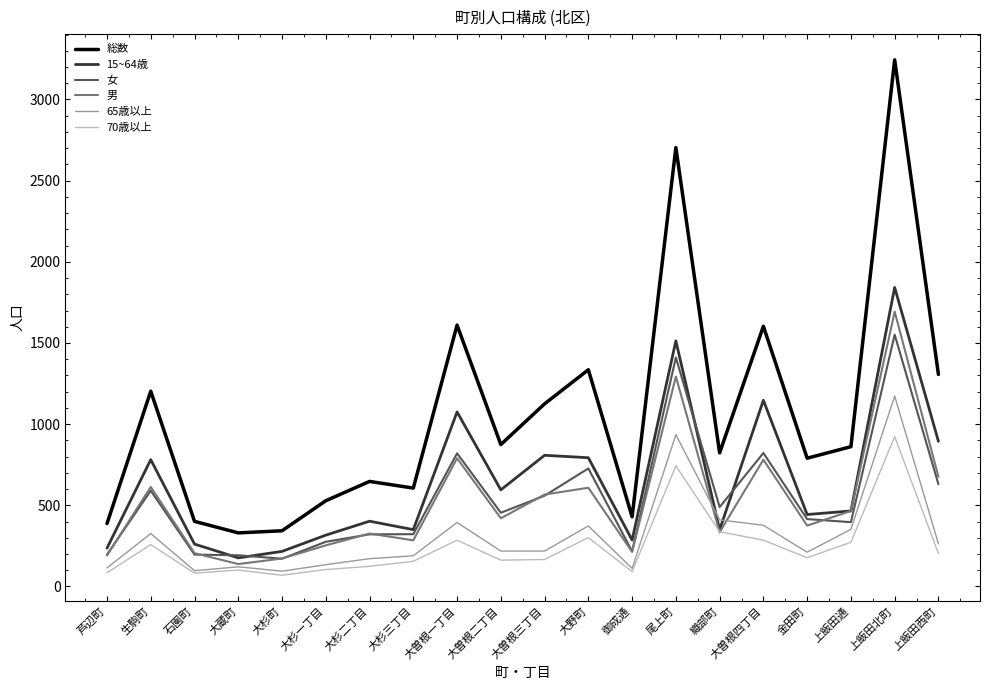

What is the approximate value of 総数 at 大曽根三丁目?

1125